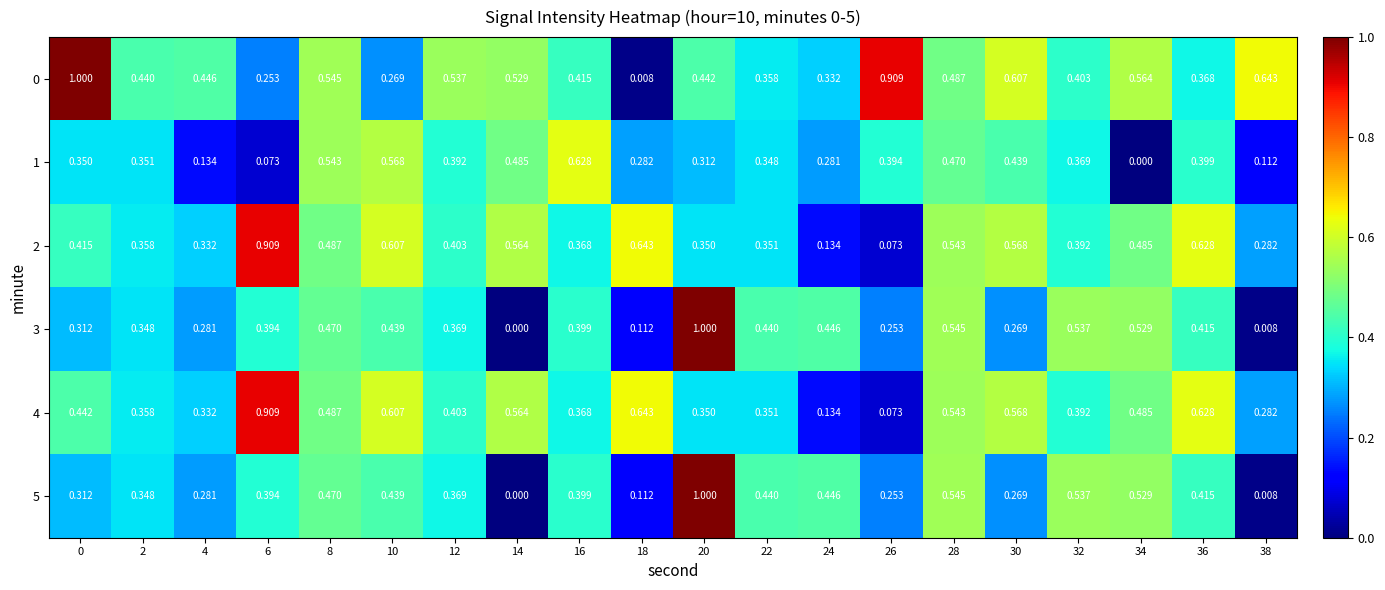

Is the value of 3 at 32 greater than the value of 4 at 18?

No